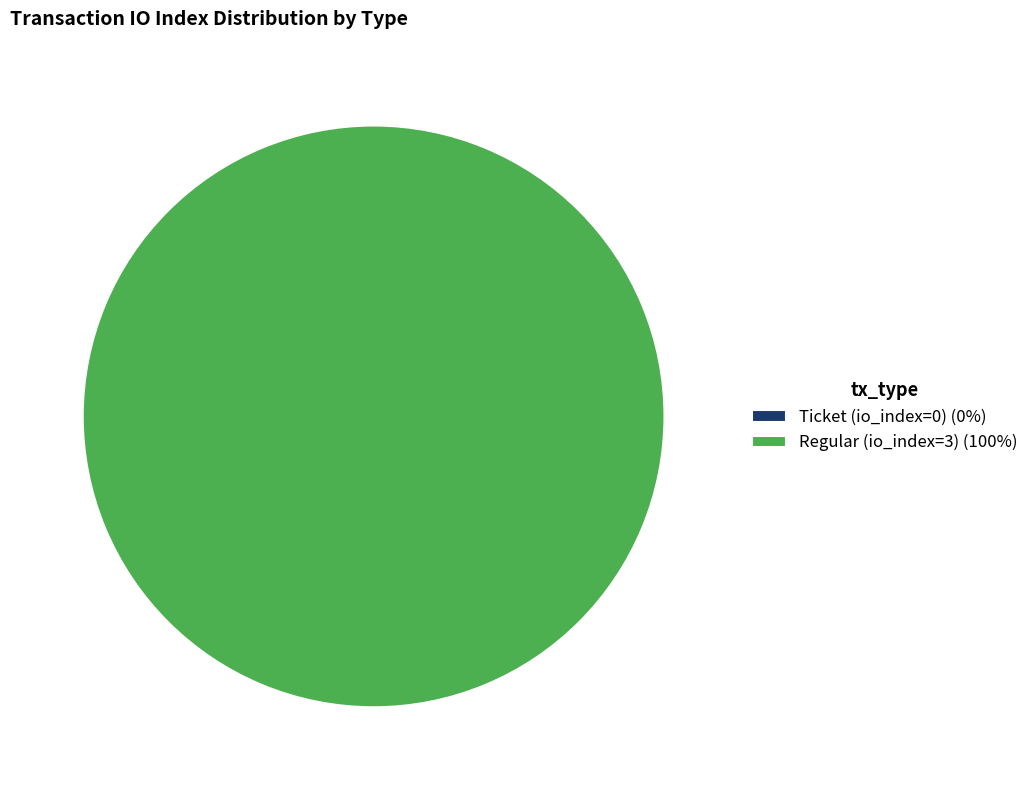

To the nearest percent, what is the average slice percentage?

50%